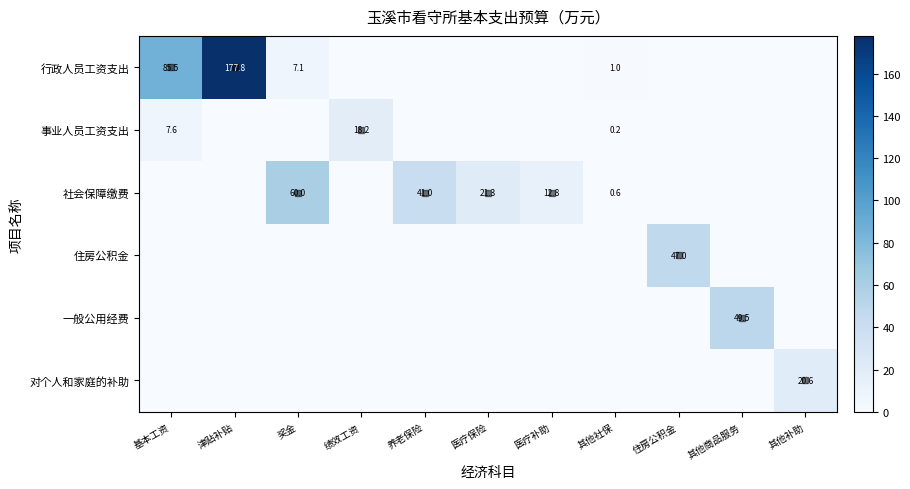

The value of 社会保障缴费 at 医疗保险 is 21.3. True or false?

True